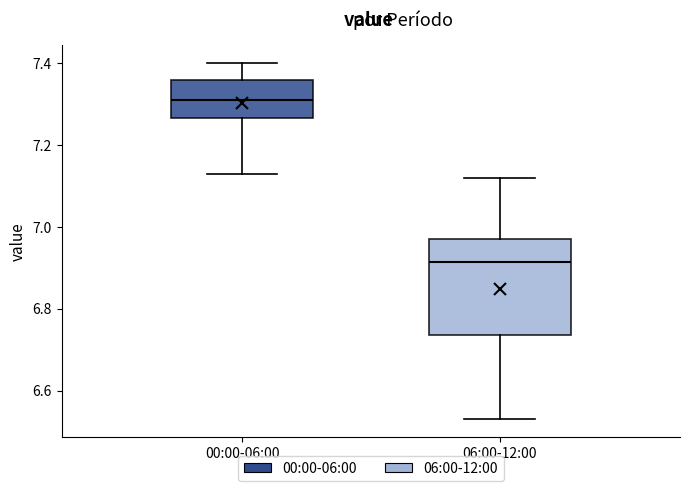

Which box has the lowest median line?

06:00-12:00